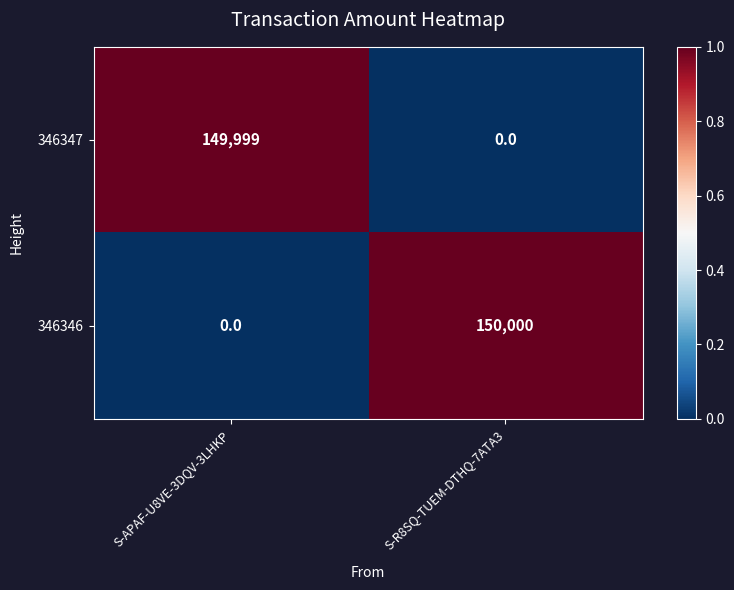

Rank the series at S-R8SQ-TUEM-DTHQ-7ATA3 from lowest to highest value.

346347, 346346